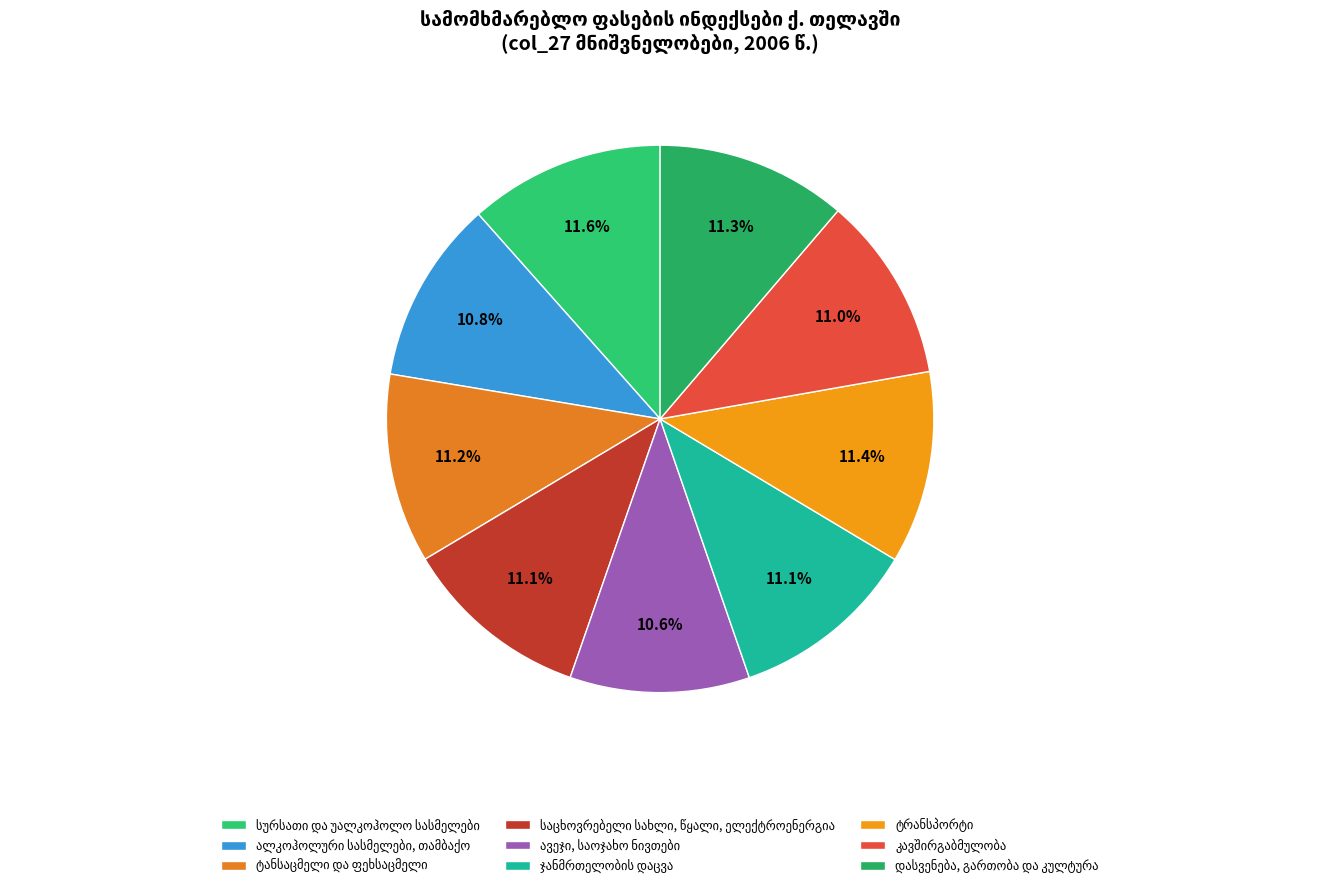

How many slices are in this pie chart?

9